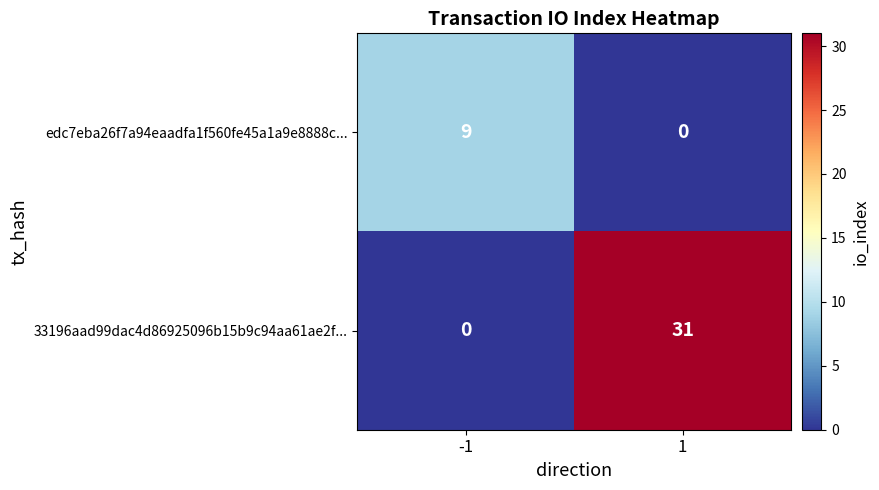

What is the highest value of the 33196aad99dac4d86925096b15b9c94aa61ae2f... series?

31